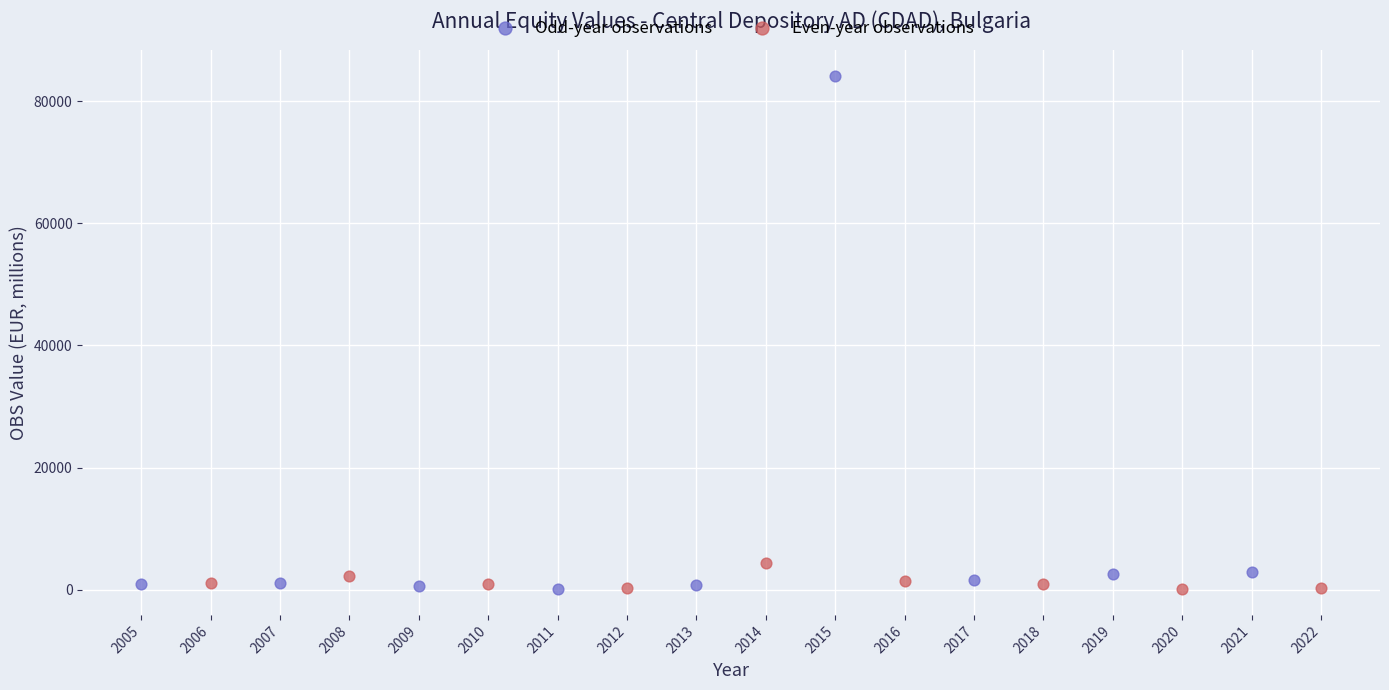

Which series has the largest Y range (max minus min)?

Odd-year observations